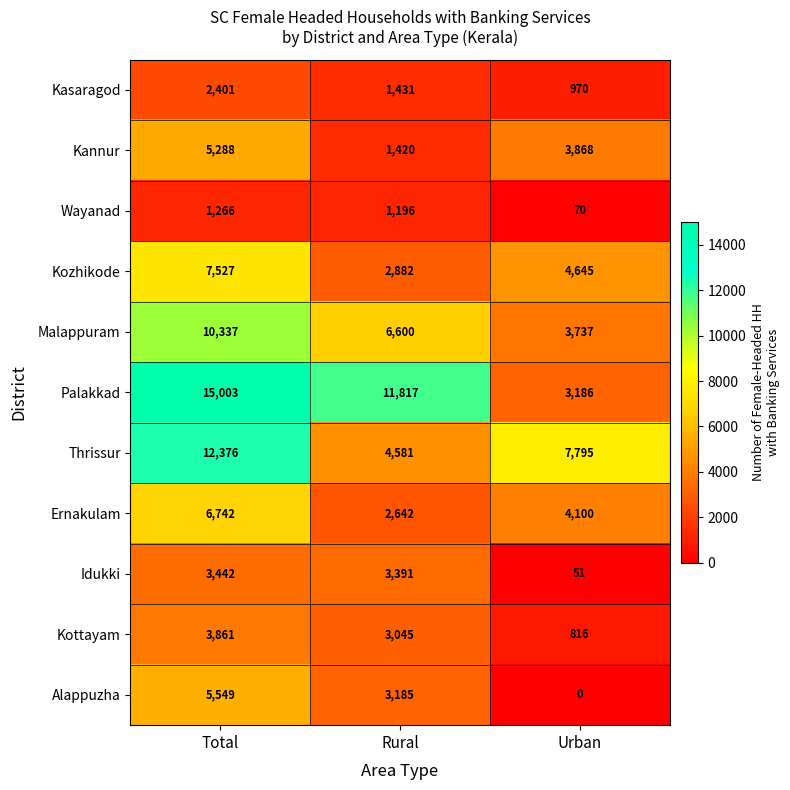

What is the approximate value of Kottayam at Total?

3861